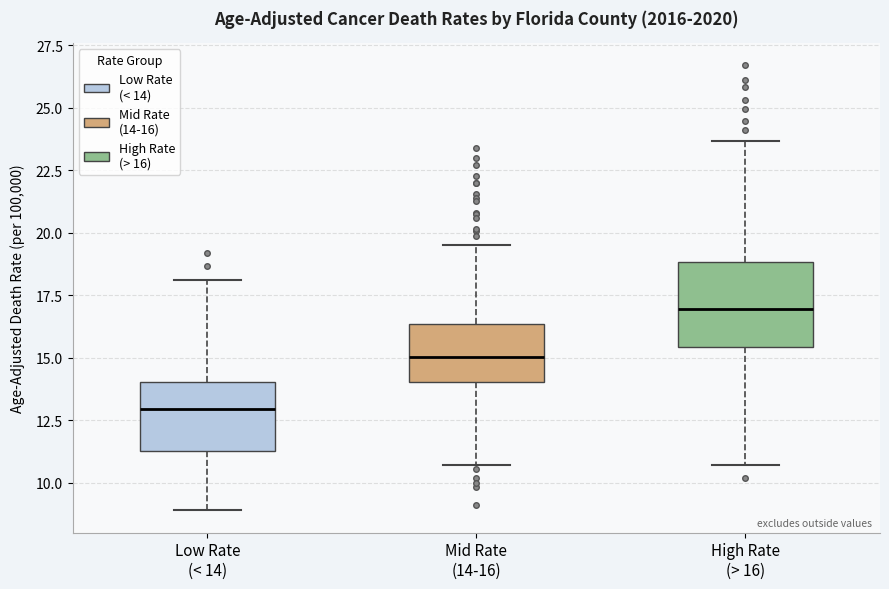

Where is the lower edge of the box for Mid Rate (14-16) on the y-axis? The values are not printed on the chart, so give them approximately, as read against the axis.

14.0